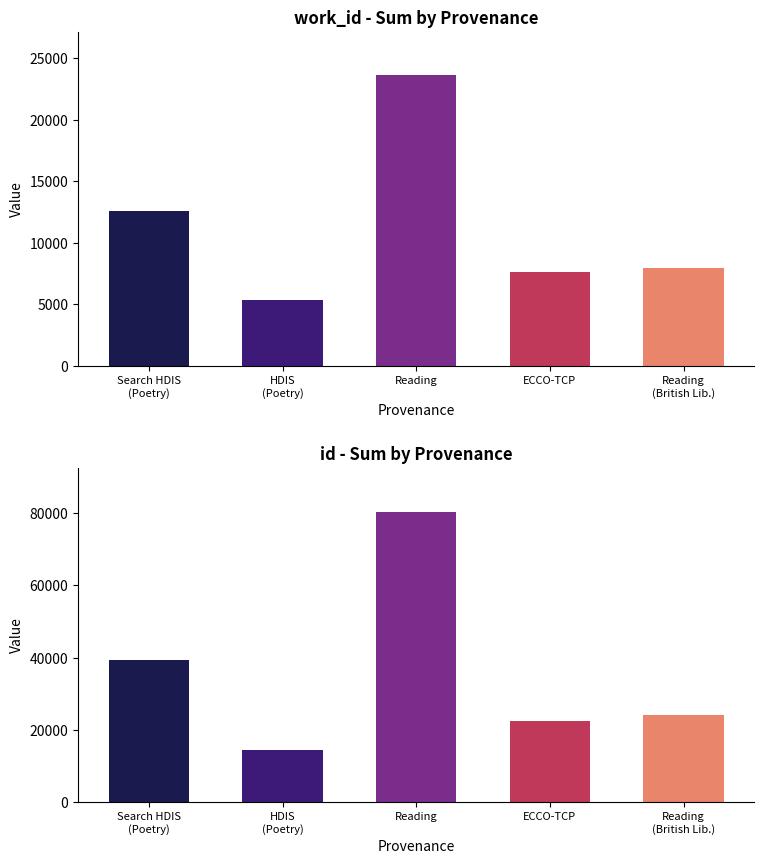

Rank the series by their maximum value, from highest to lowest.

id, work_id